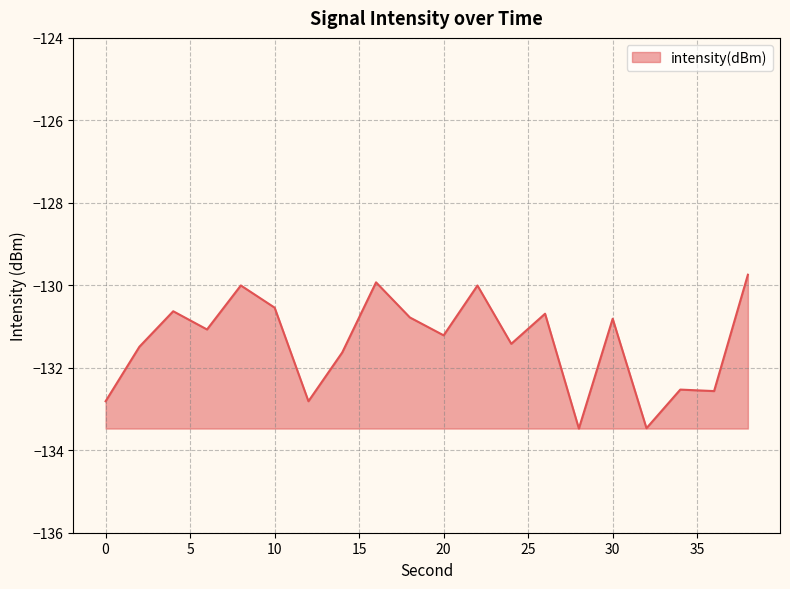

What is the difference between the maximum and minimum values?

3.7